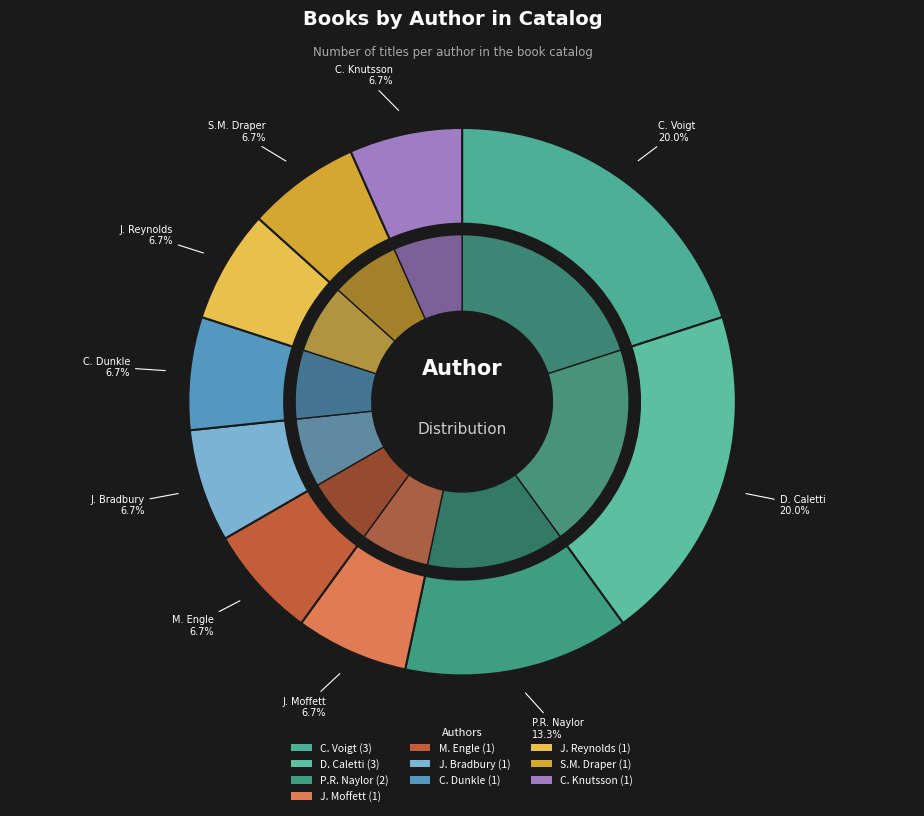

What is the ratio of the value at Jason Reynolds (403685768) to the value at Phyllis Reynolds Naylor (1792384)?

0.5